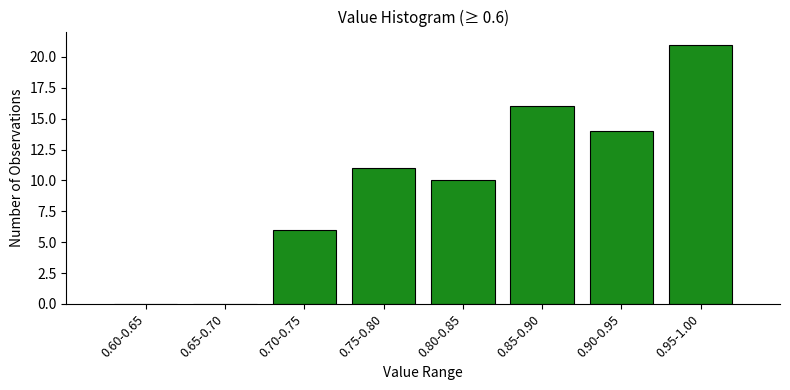

Reading left to right, extract all data points from this chart.

0.60-0.65=0	0.65-0.70=0	0.70-0.75=6	0.75-0.80=11	0.80-0.85=10	0.85-0.90=16	0.90-0.95=14	0.95-1.00=21